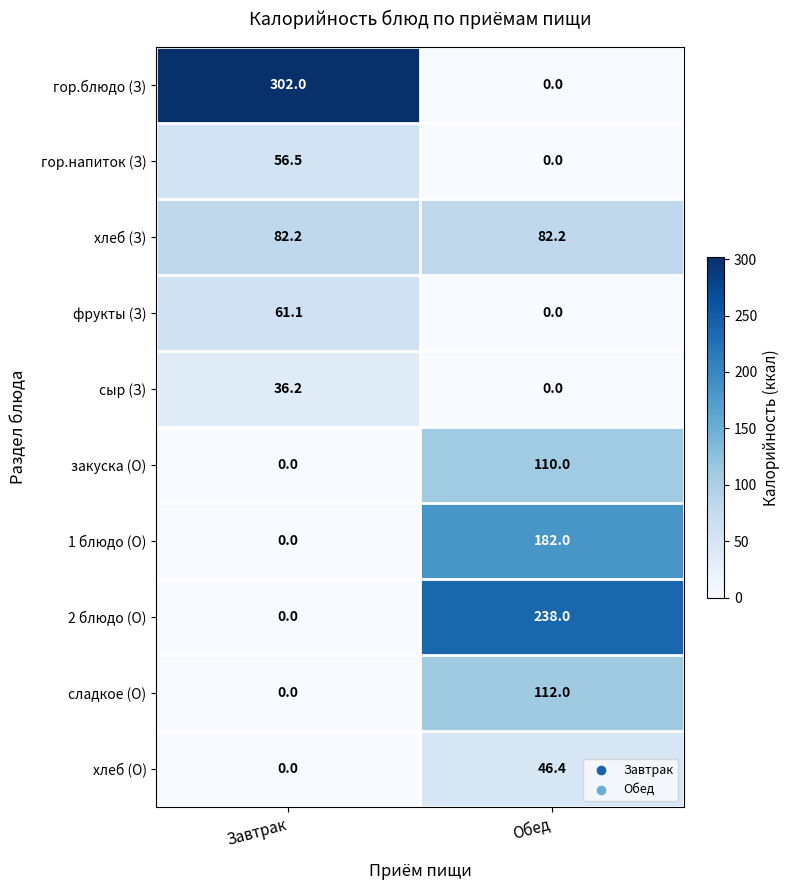

At which category does the chart reach its peak across all series?

Завтрак